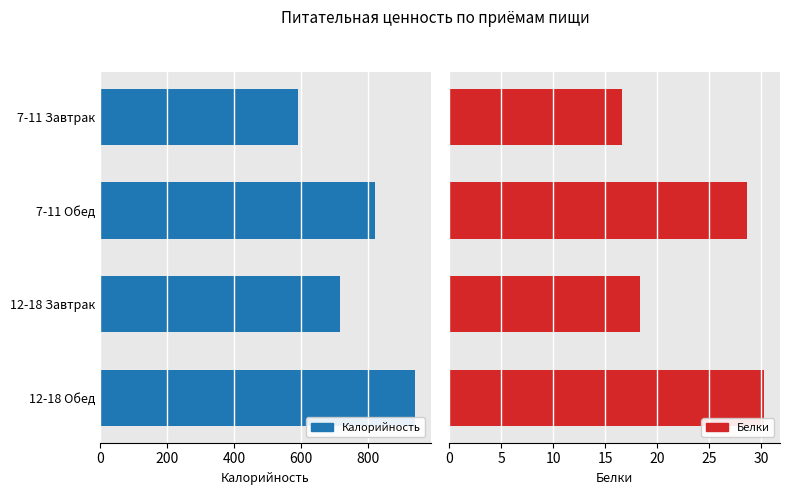

True or false: Калорийность has a value of 1159.3 at 7-11 Обед.

False